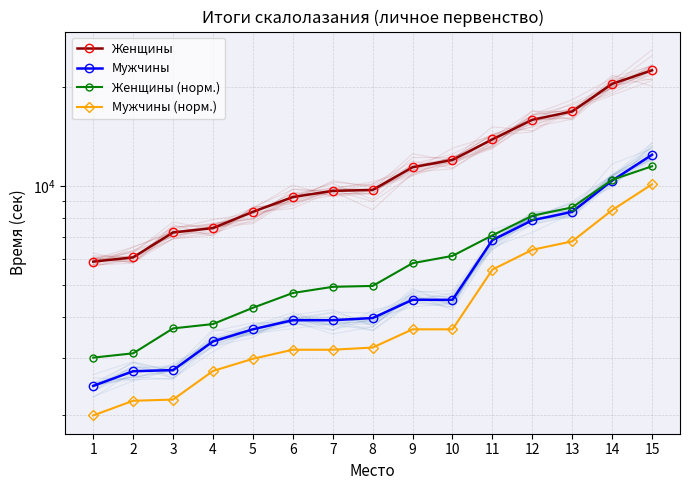

True or false: Женщины and Женщины (норм.) cross at least once.

False